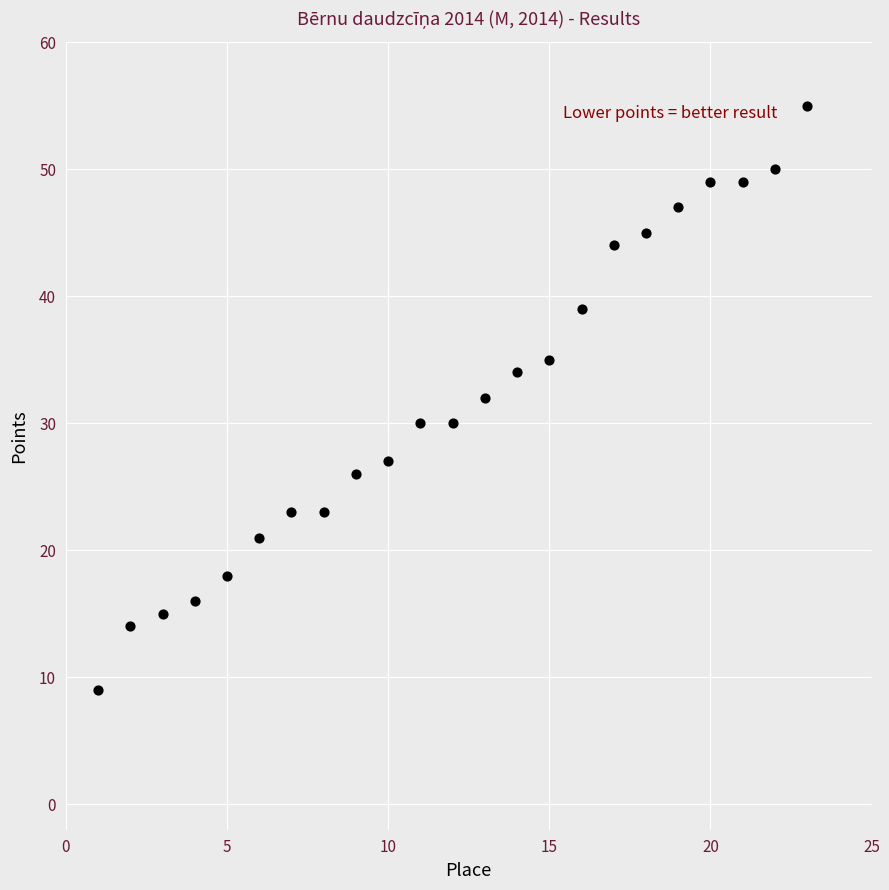

What is the range of X values (max minus min)?

22